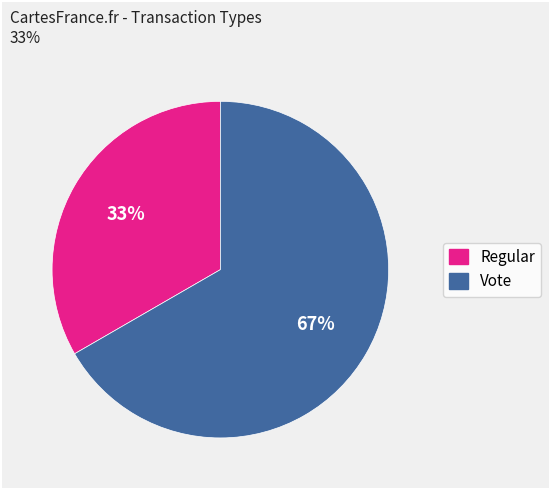

To the nearest percent, what percentage of the pie is Vote?

67%